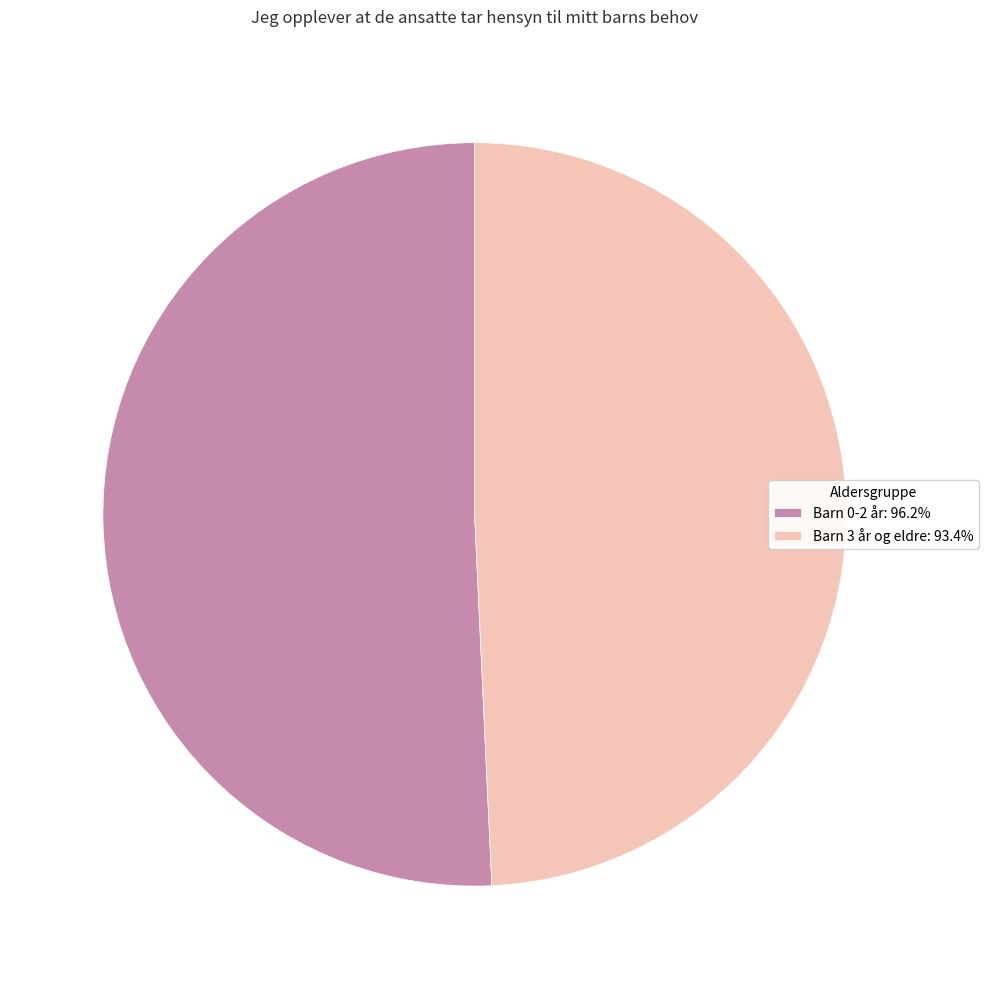

What is the ratio of the value at Barn 0-2 år: 96.2% to the value at Barn 3 år og eldre: 93.4%?

1.0